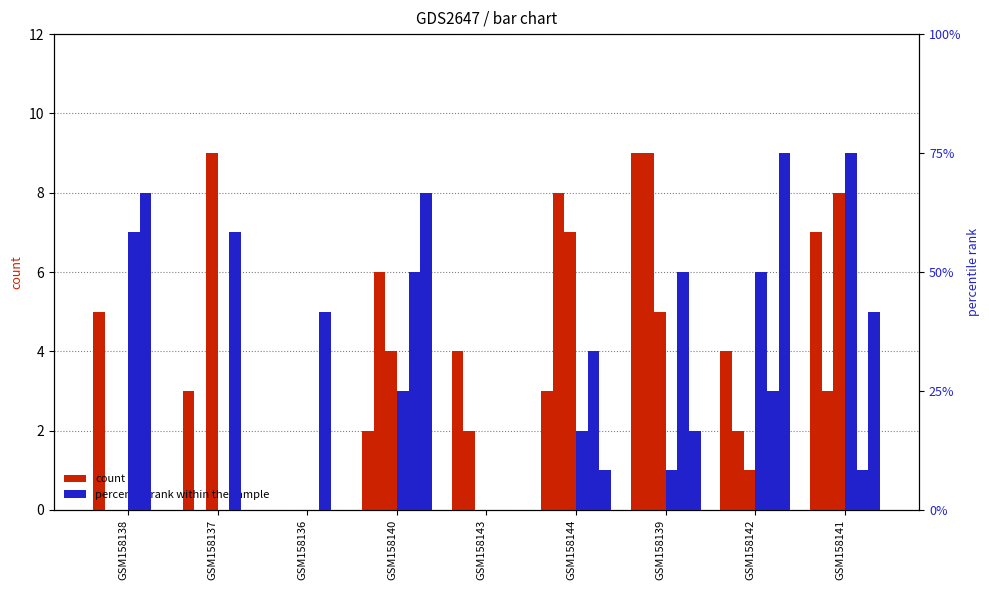

What is the difference between the highest and lowest values at GSM158138?

8